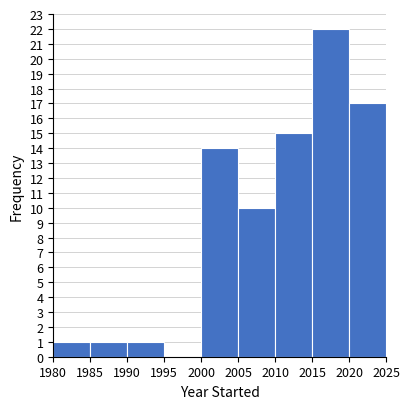

Reading left to right, list every bar in this chart as the range it spans on the x-axis followed by its height. The values are not printed on the chart, so give them approximately, as read against the axis.

1980 to 1985: 1
1985 to 1990: 1
1990 to 1995: 1
1995 to 2000: 0
2000 to 2005: 14
2005 to 2010: 10
2010 to 2015: 15
2015 to 2020: 22
2020 to 2025: 17